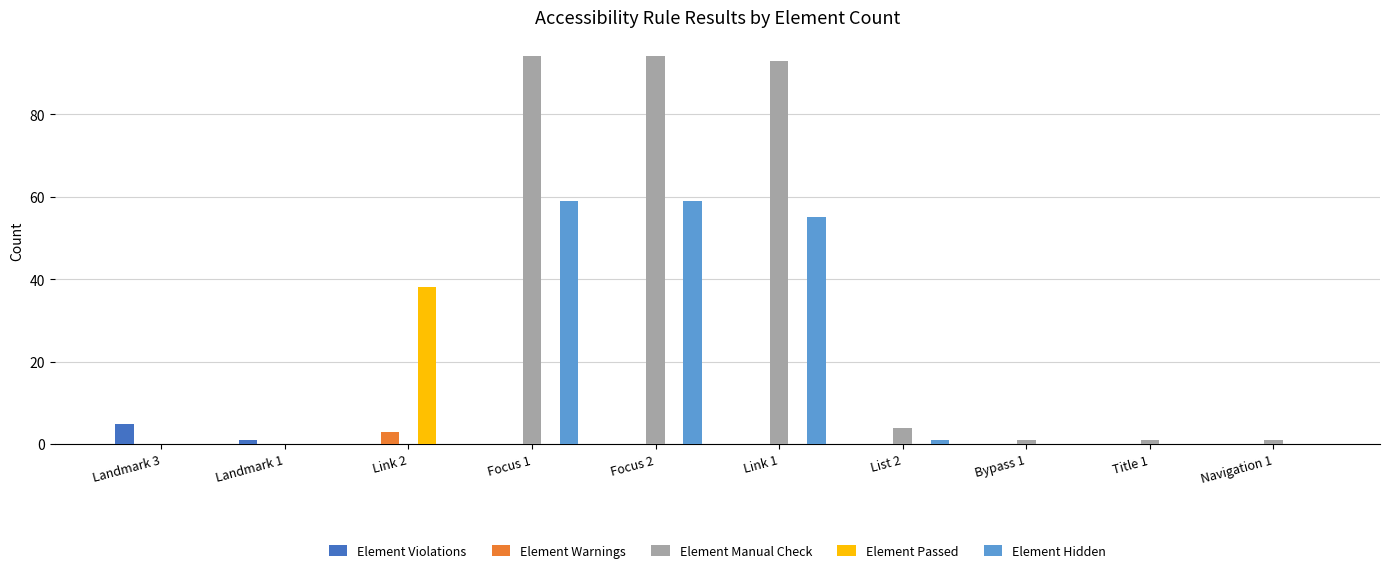

How many categories are shown in the chart?

10